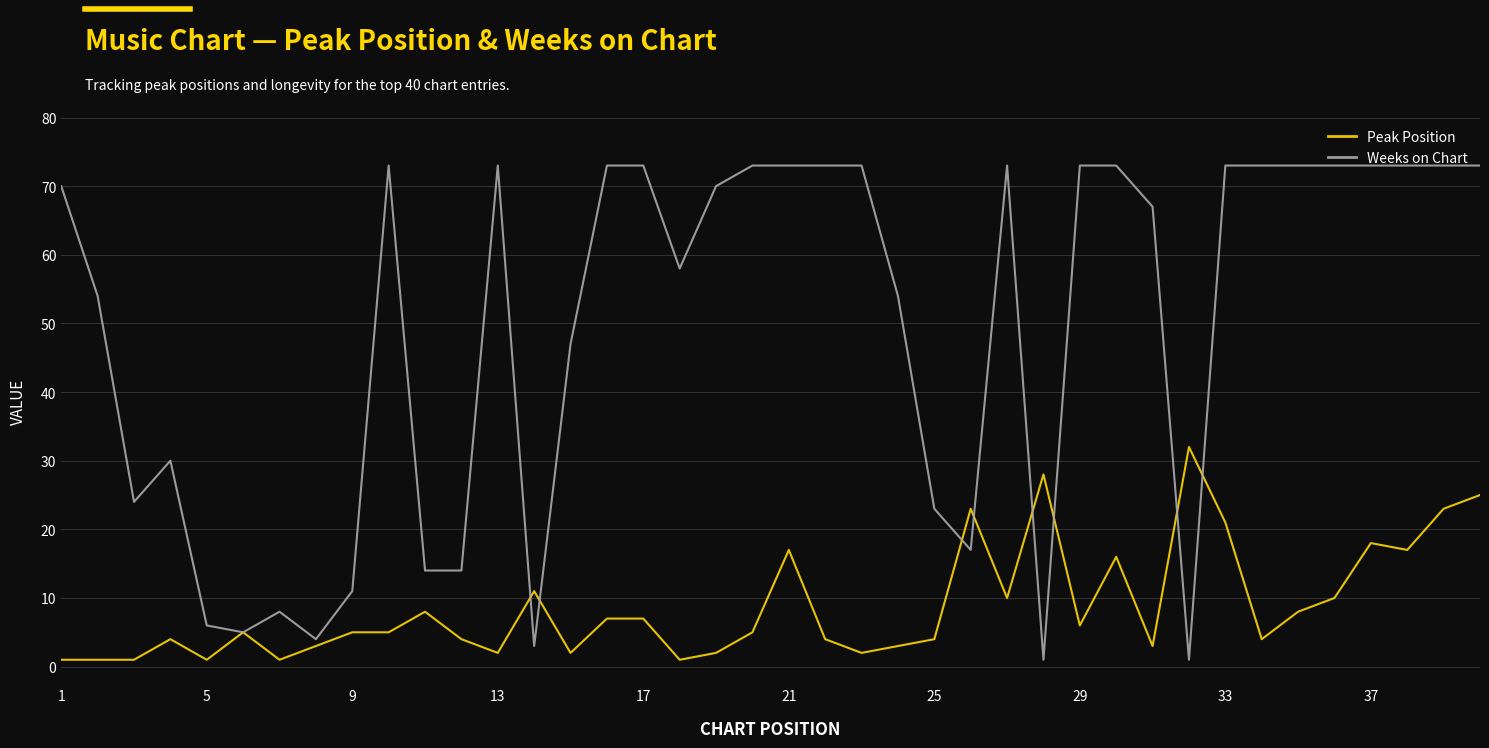

What is the highest value of the Peak Position series?

32